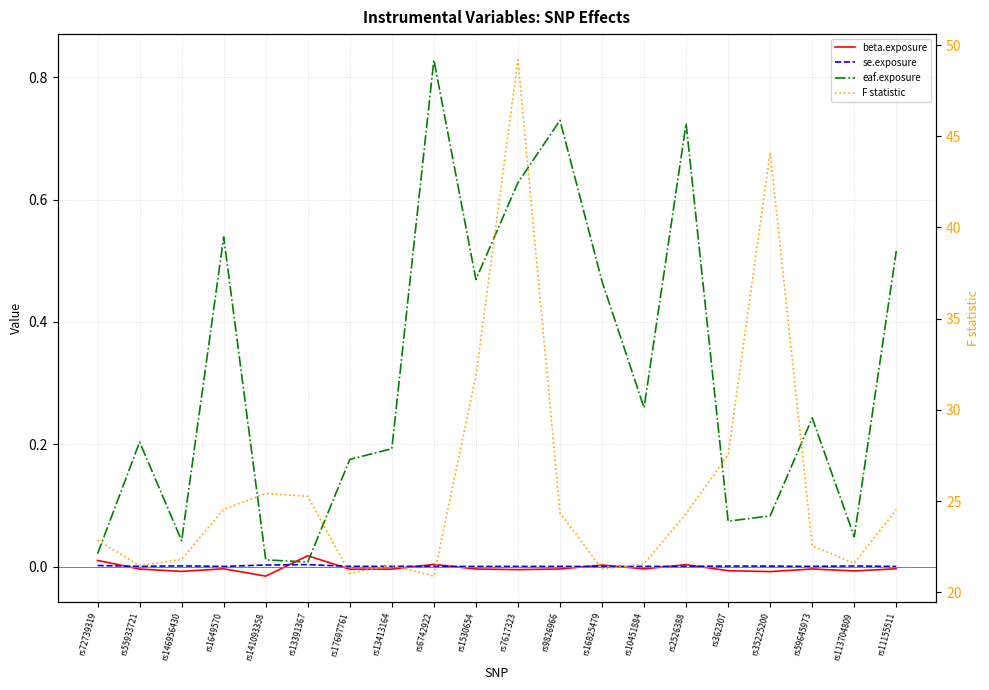

How many interior local valleys does the F statistic series have?

5